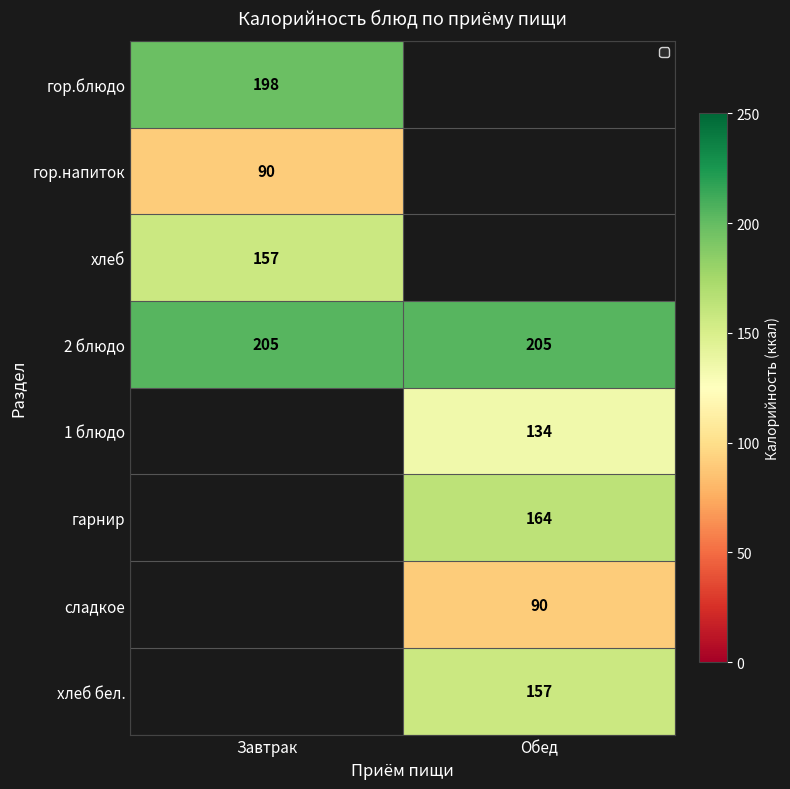

What is the maximum value for 2 блюдо?

205